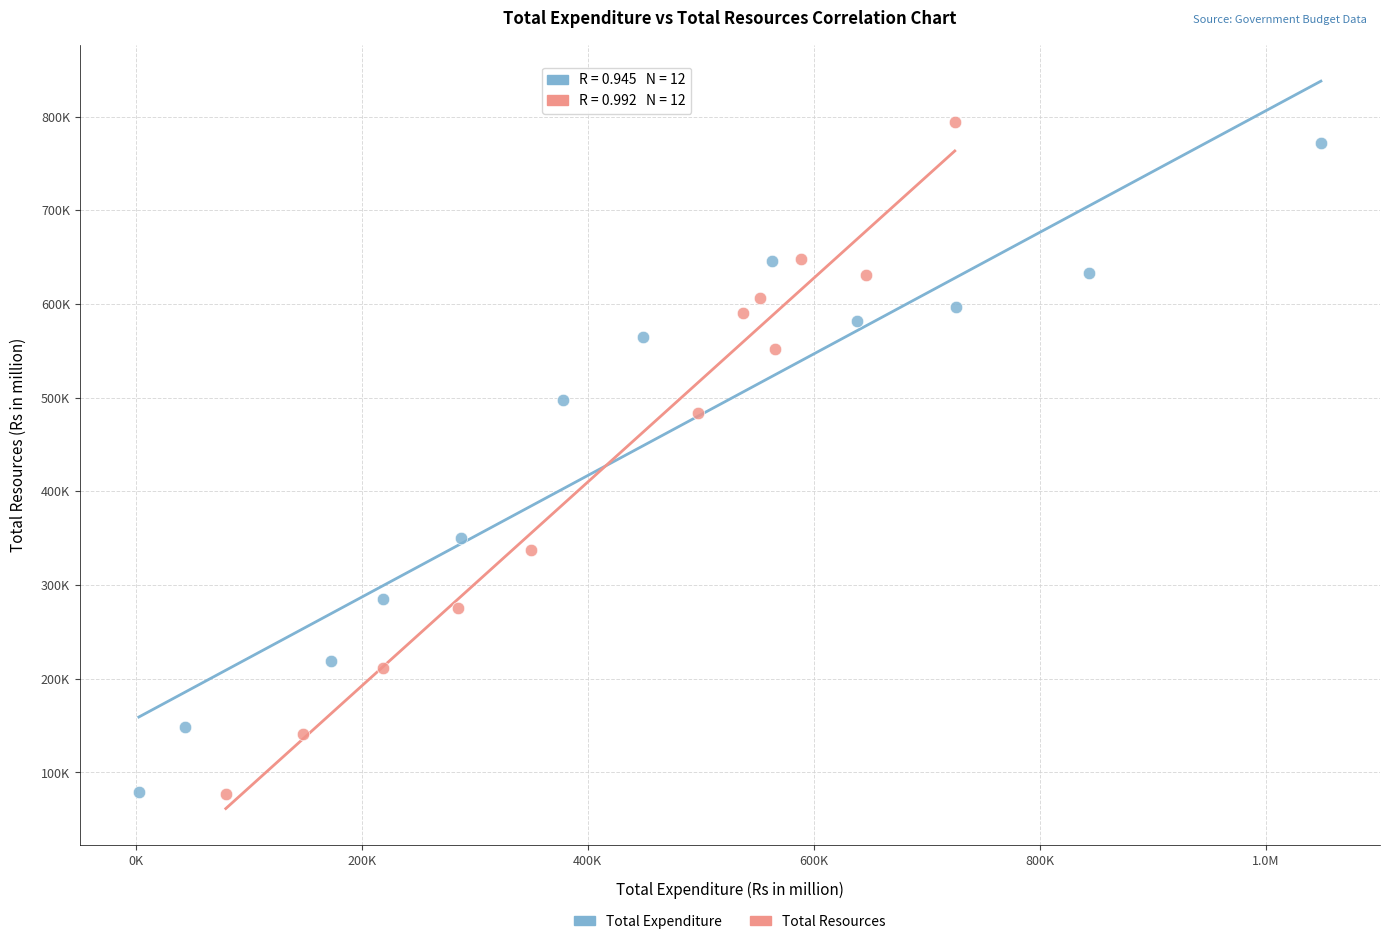

What are all the series names shown in the legend?

Total Expenditure, Total Resources